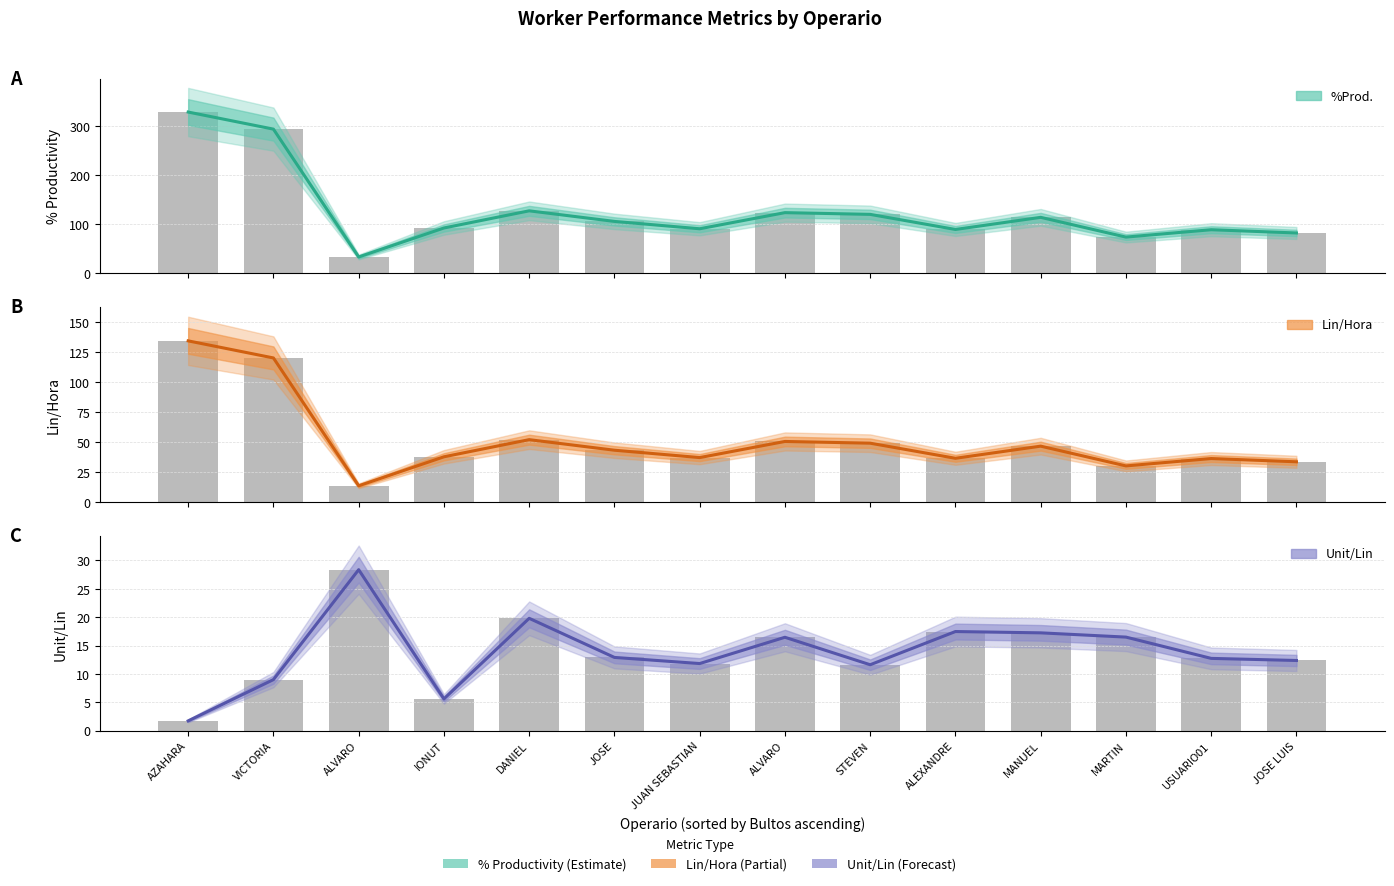

Between IONUT and JOSE LUIS, which series saw the biggest shift?

%Prod.